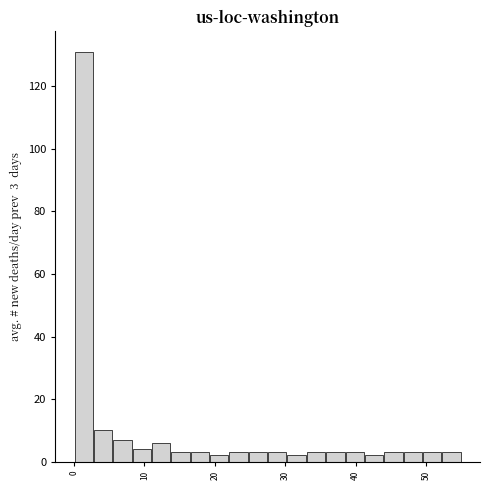

Around what value on the x-axis is the tallest bar? Give the approximate position of its centre, as read against the axis.

1